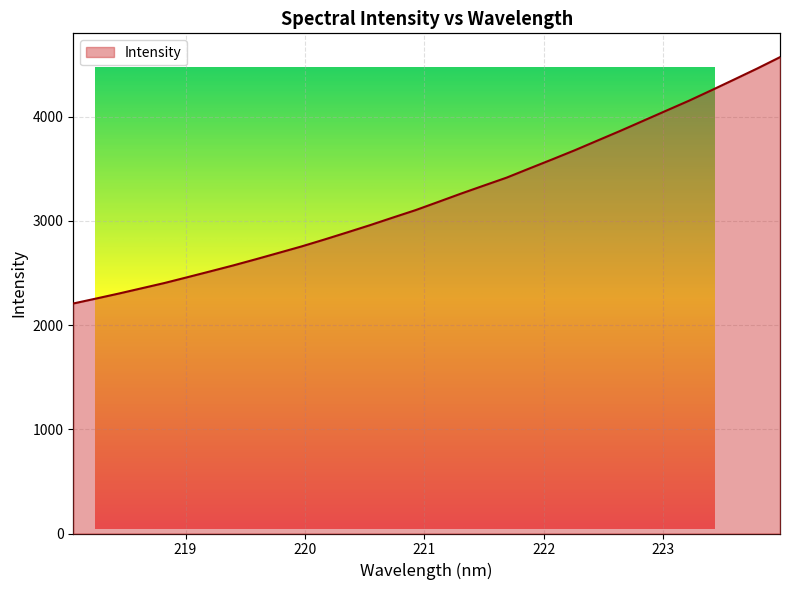

Reading left to right, what are all the values shown in this chart?

2207.5	2255.0	2303.2	2353.7	2404.3	2459.7	2515.7	2572.4	2632.1	2693.4	2754.9	2821.1	2889.5	2958.9	3031.7	3103.3	3182.4	3262.4	3339.3	3415.5	3503.6	3590.5	3679.2	3772.4	3865.4	3961.4	4057.6	4153.4	4255.0	4358.6	4463.0	4571.7